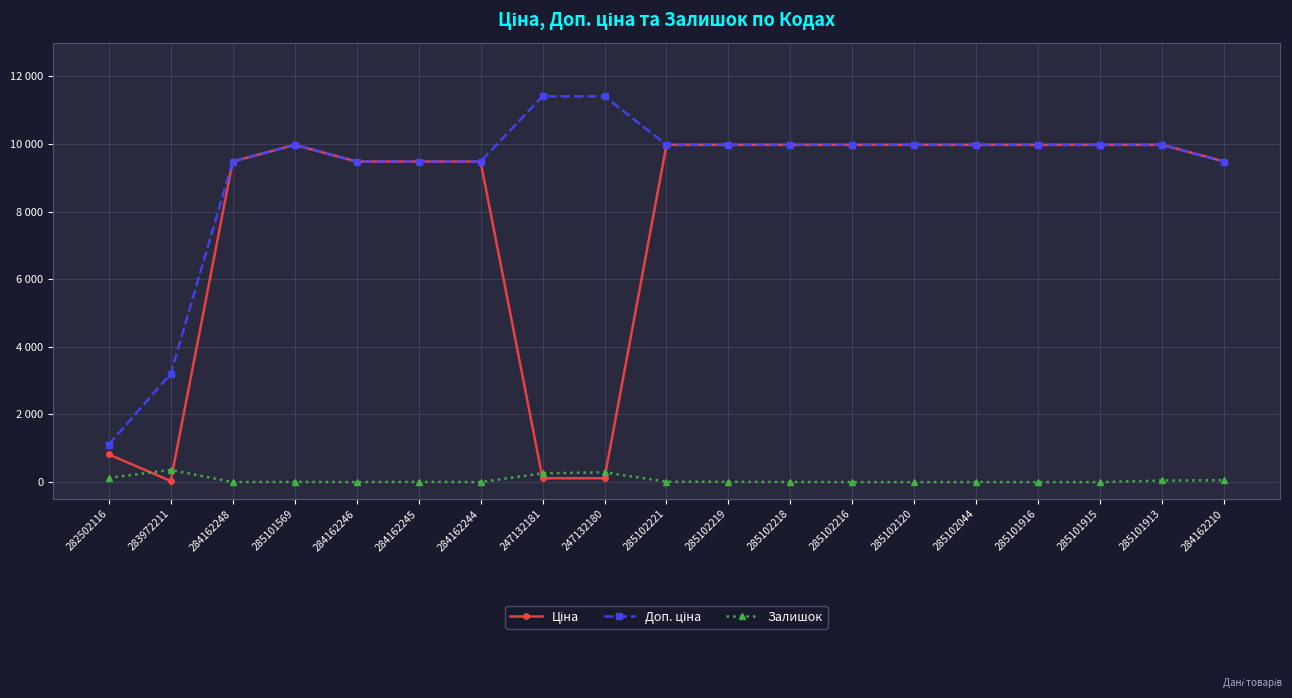

Which series has the largest range (max minus min)?

Доп. ціна